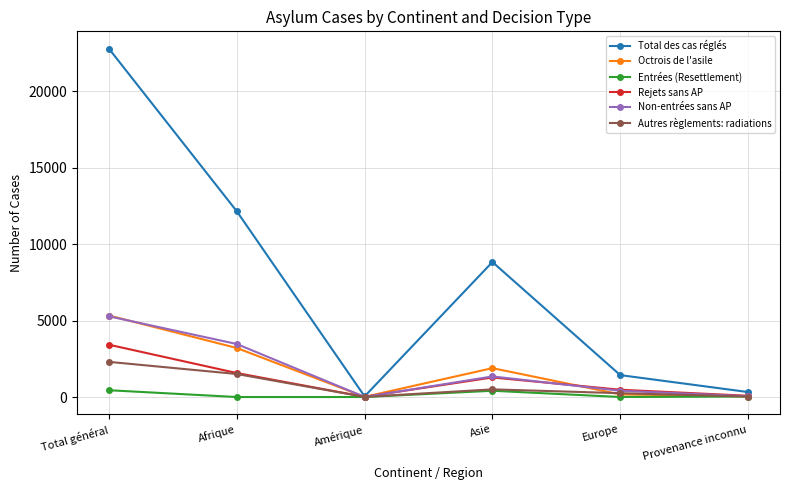

Where does the Rejets sans AP series first go above 1280?

Total général